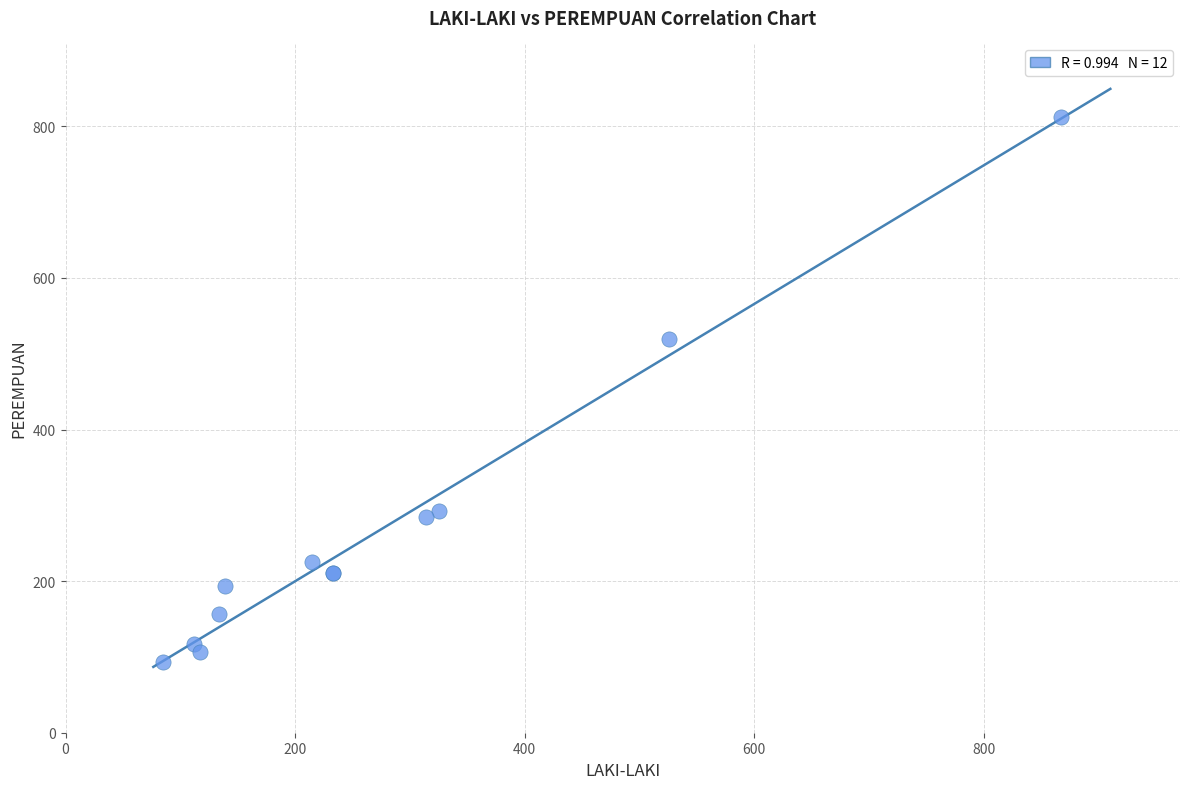

What Y value in the scatter plot is closest to 452?

519